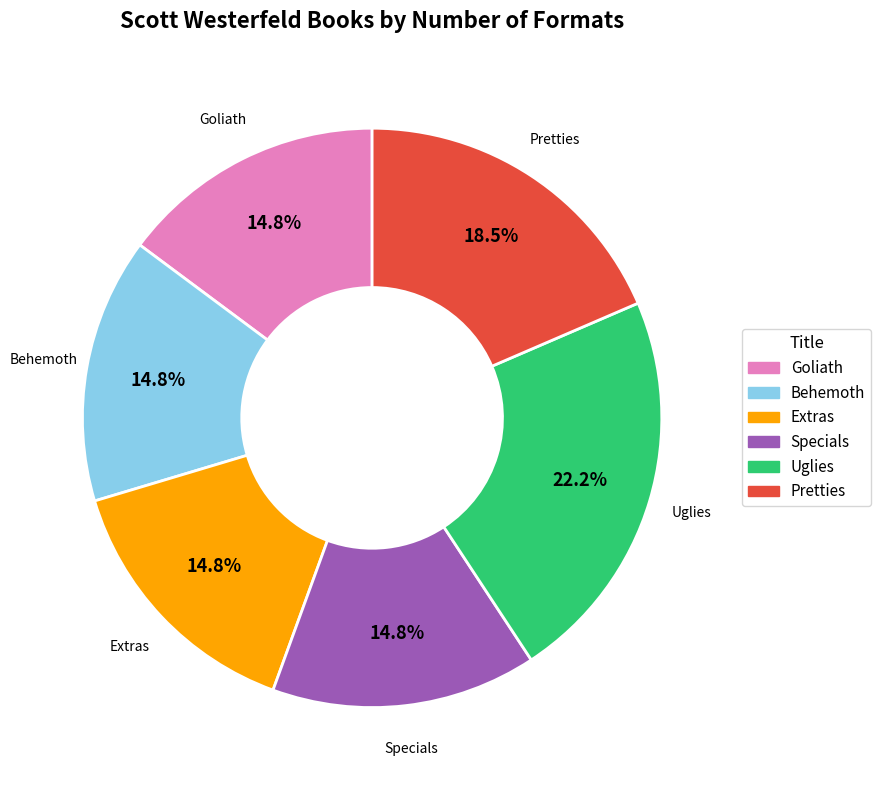

True or false: Pretties accounts for 27% of the total.

False